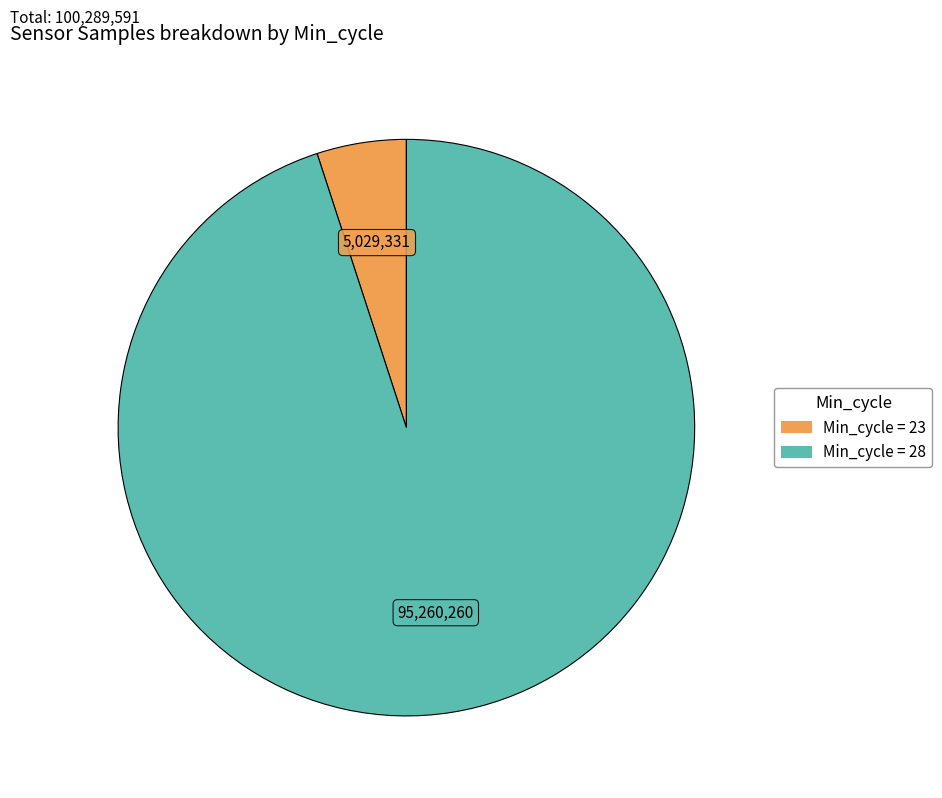

Is there a majority slice in this chart?

Yes